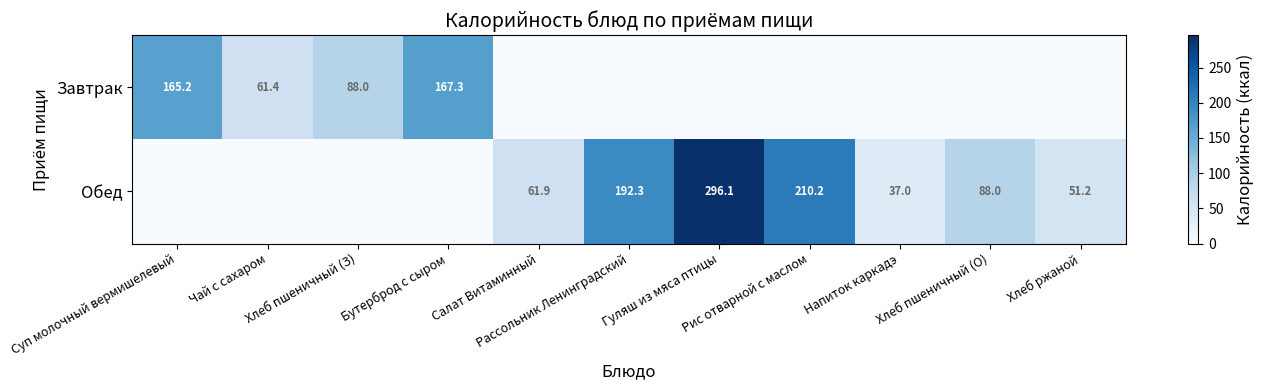

What is the difference between the highest and lowest values at Напиток каркадэ?

37.0